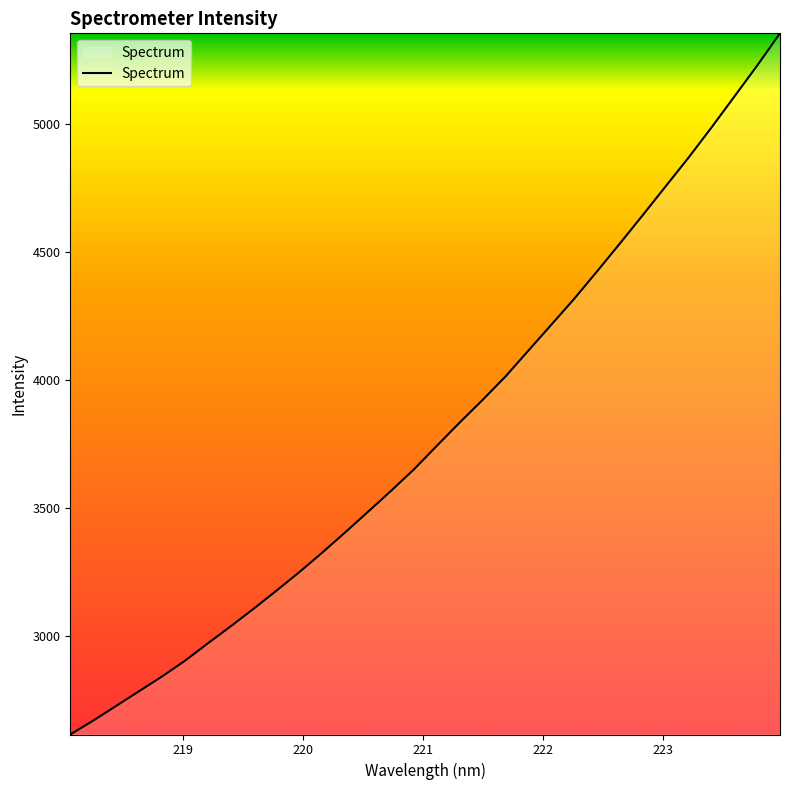

What is the greatest value displayed?

5352.3